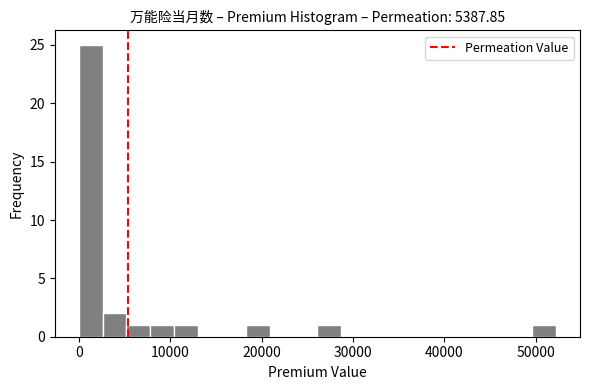

Read against the x-axis, roughly where is the centre of the tallest bar?

1000